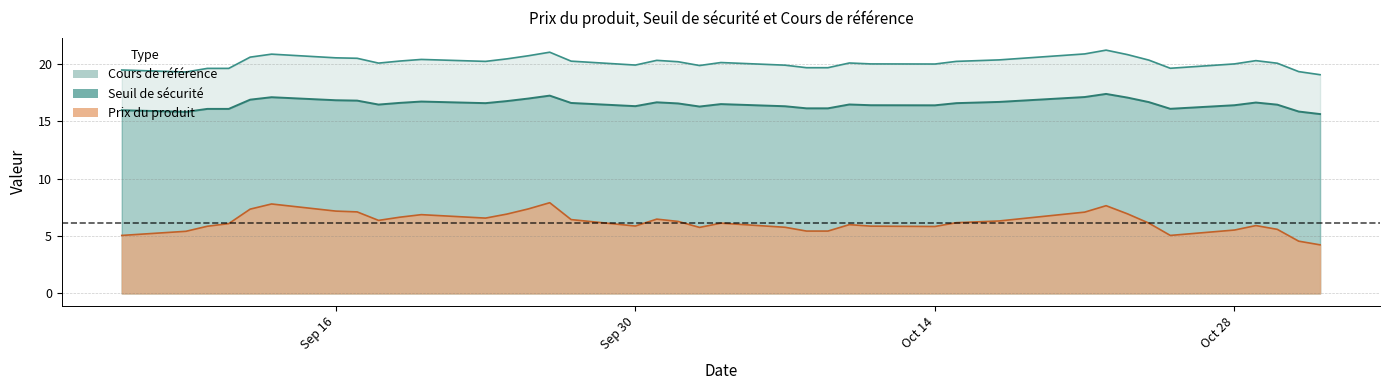

Which series has the largest total across all categories?

Cours de référence